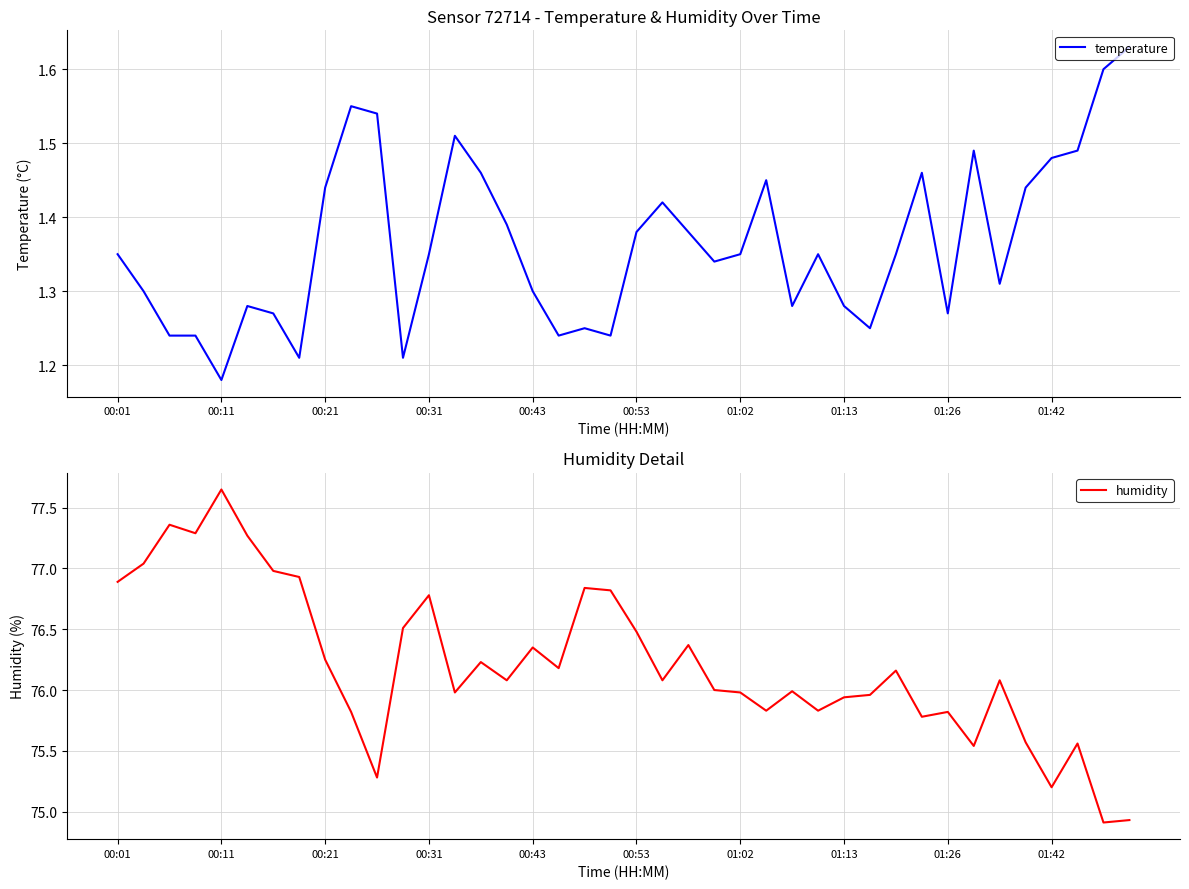

What is the difference between the second highest and second lowest values in the temperature series?

0.4